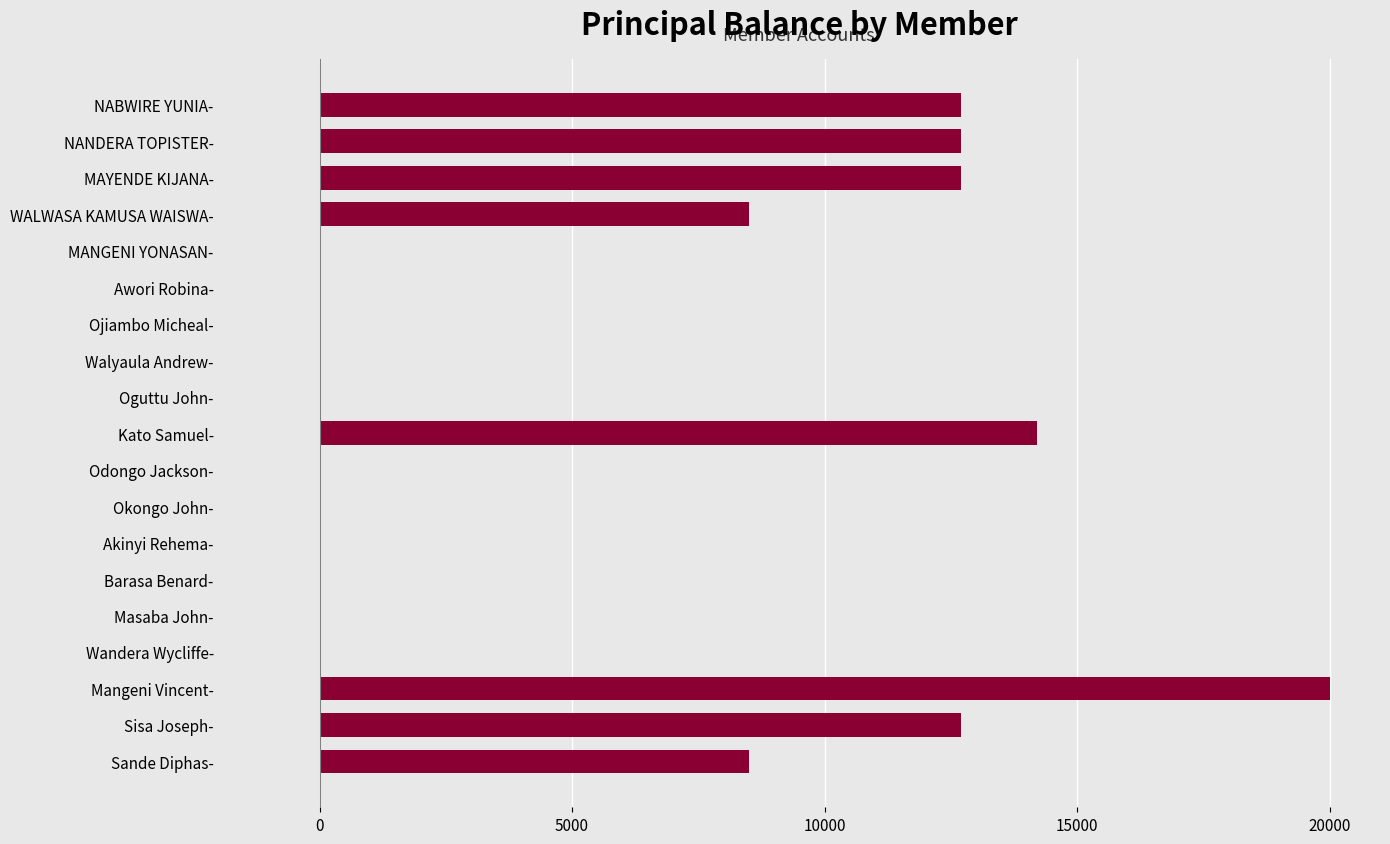

Are the bars grouped side by side (vs. stacked)?

No